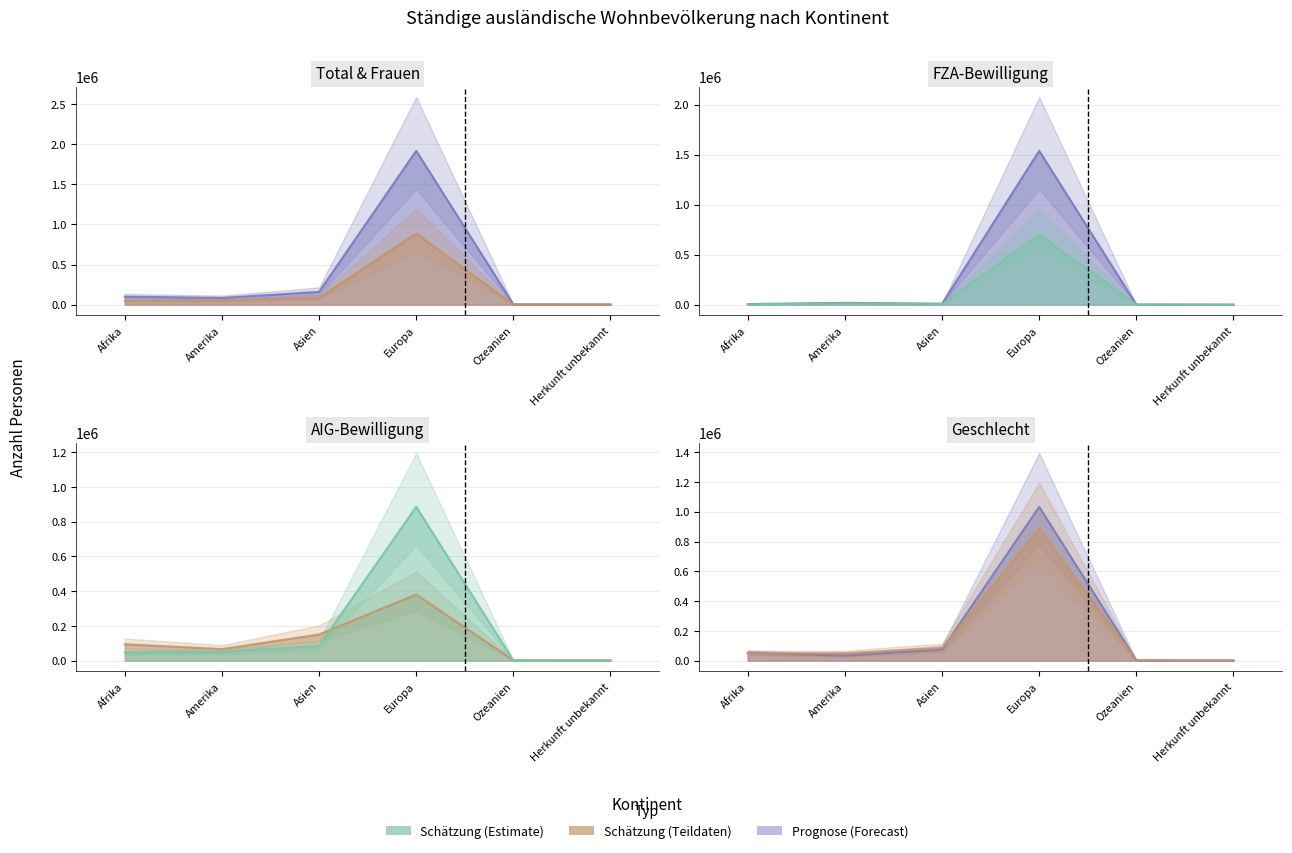

True or false: Total (line) has more than 0 points higher than both neighbors.

True